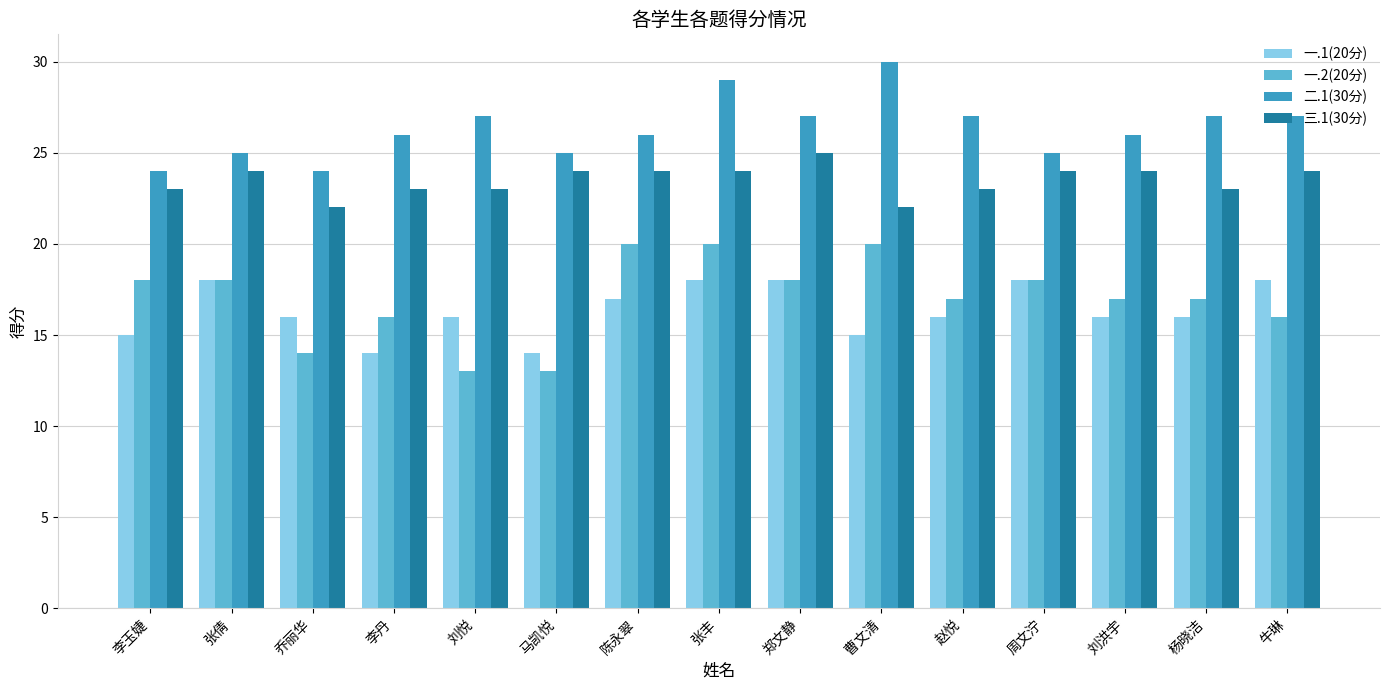

Rank the series at 张丰 from highest to lowest value.

二.1(30分), 三.1(30分), 一.2(20分), 一.1(20分)